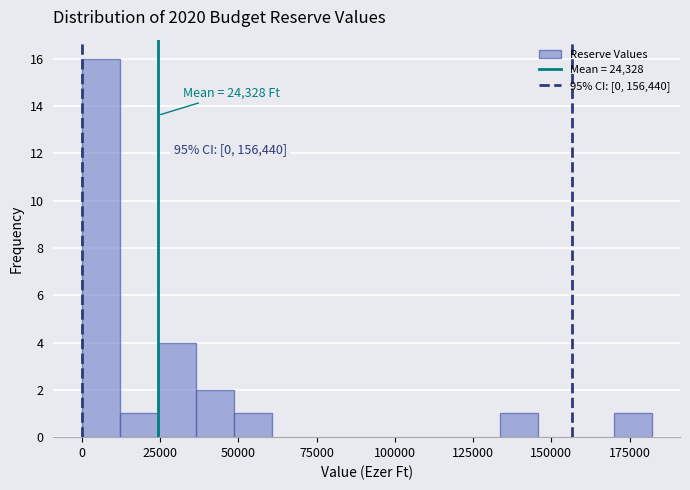

Read against the x-axis, roughly where is the centre of the tallest bar?

5000